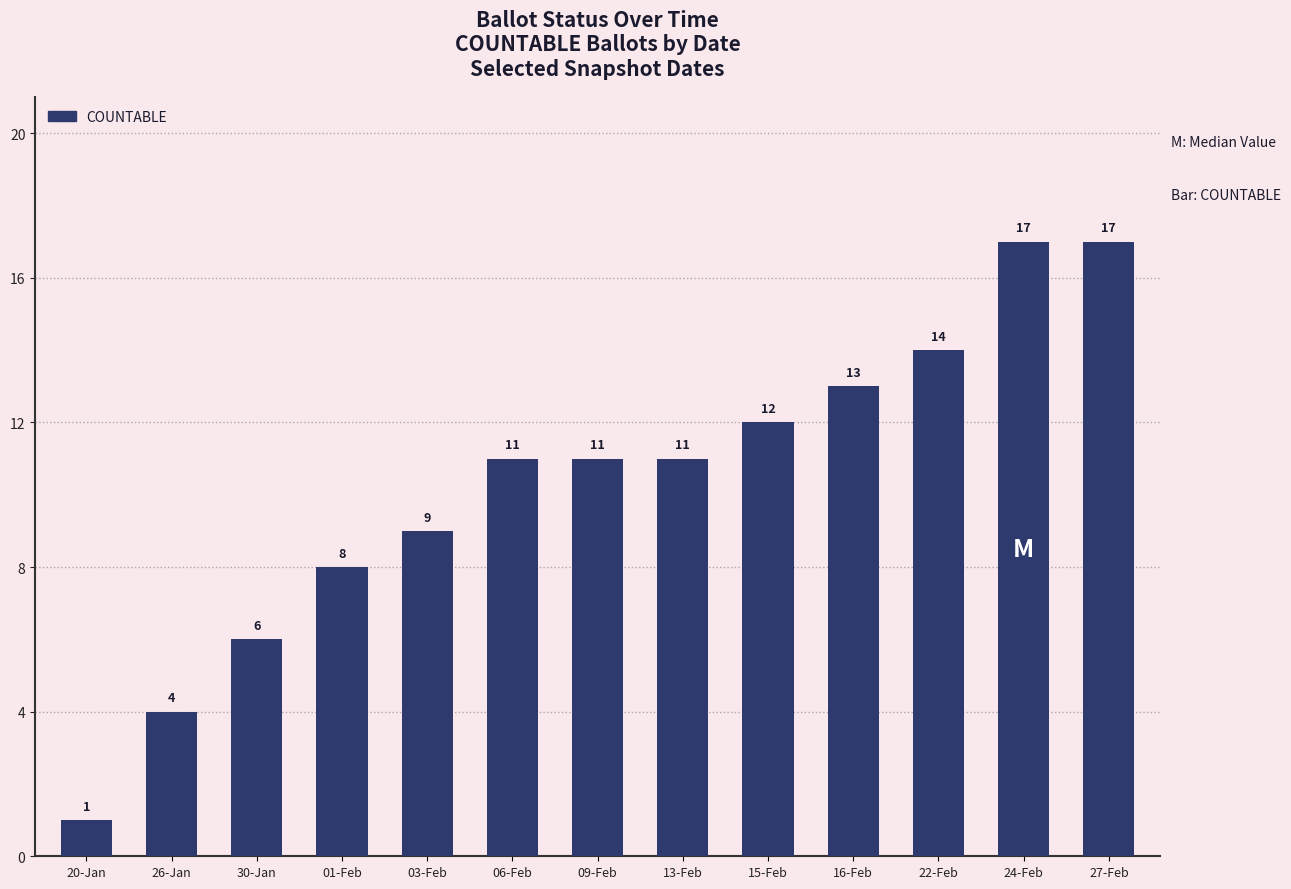

Read the value at 09-Feb, to the nearest 10.

10